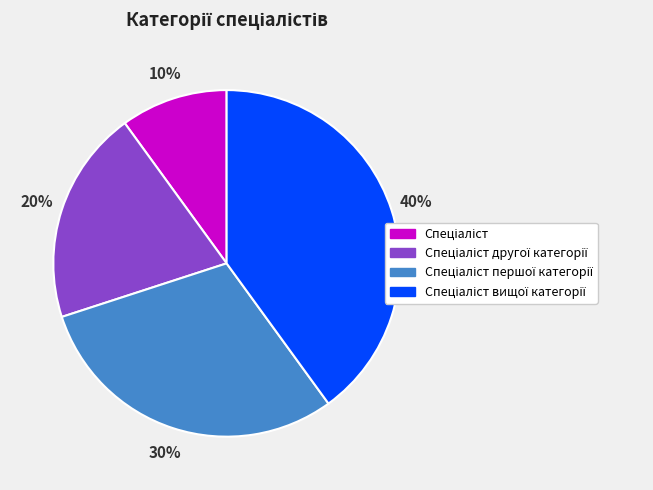

Is there any slice that represents more than half of the pie?

No